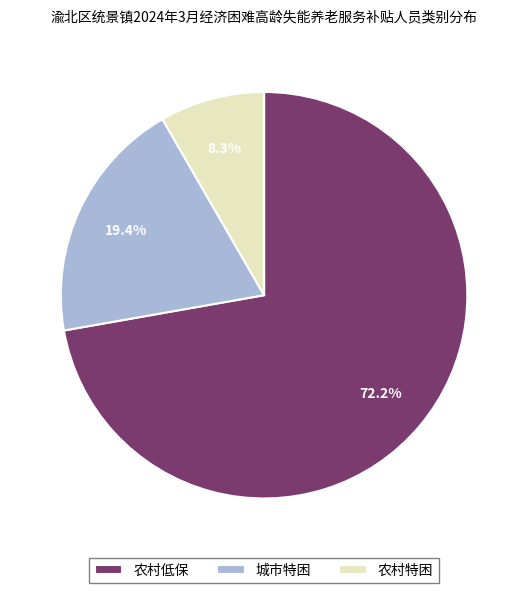

What percentage is the 农村低保 slice, to the nearest percent?

72%